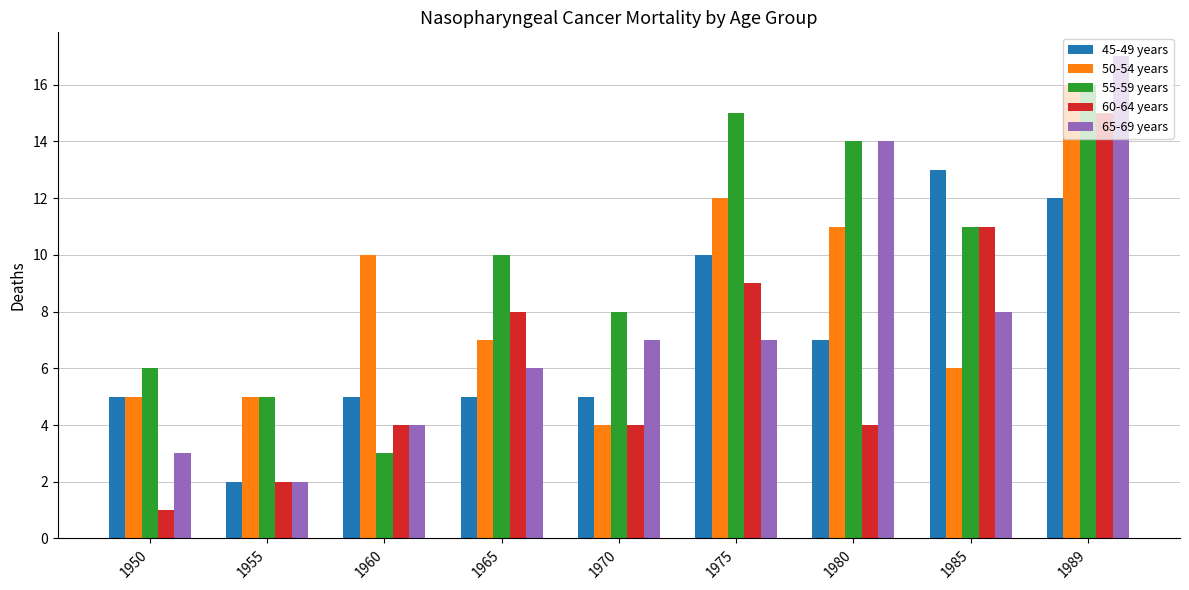

What is the minimum value for 65-69 years?

2